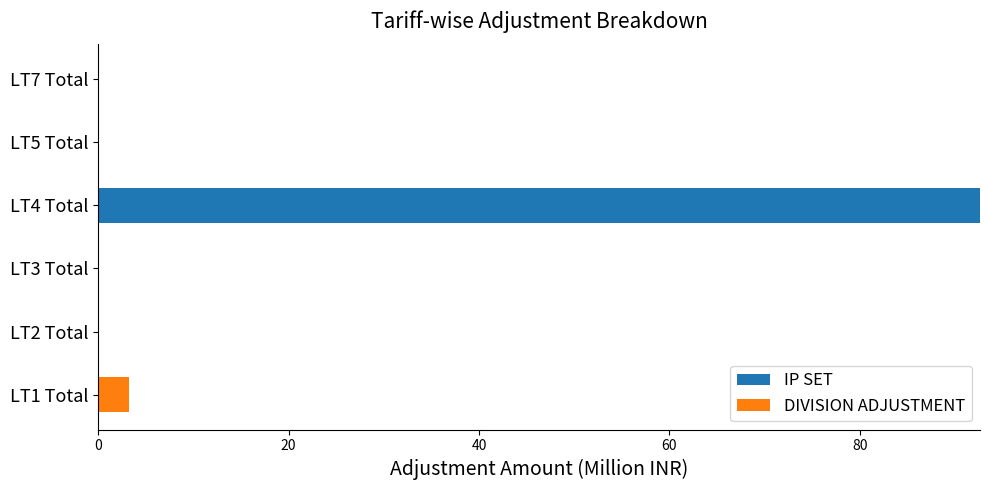

At which label does IP SET reach its peak?

LT4 Total